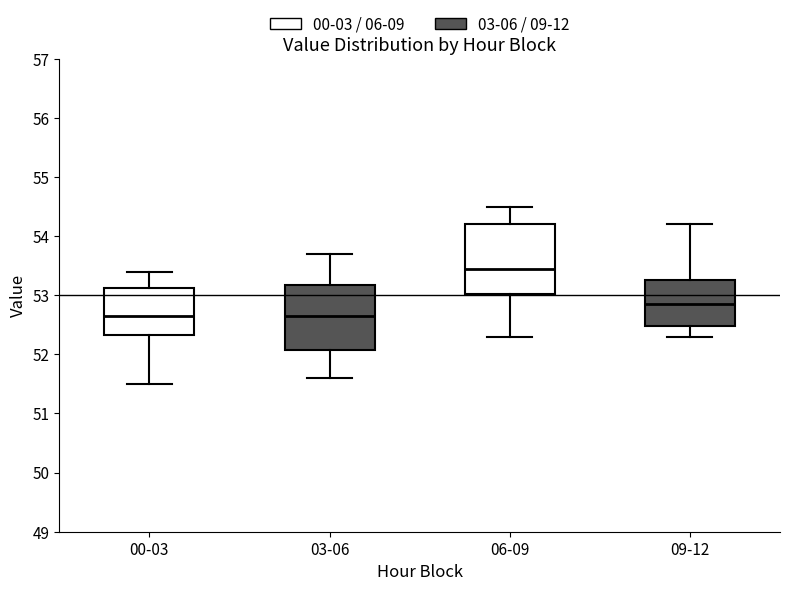

Which box's median line is the highest?

06-09